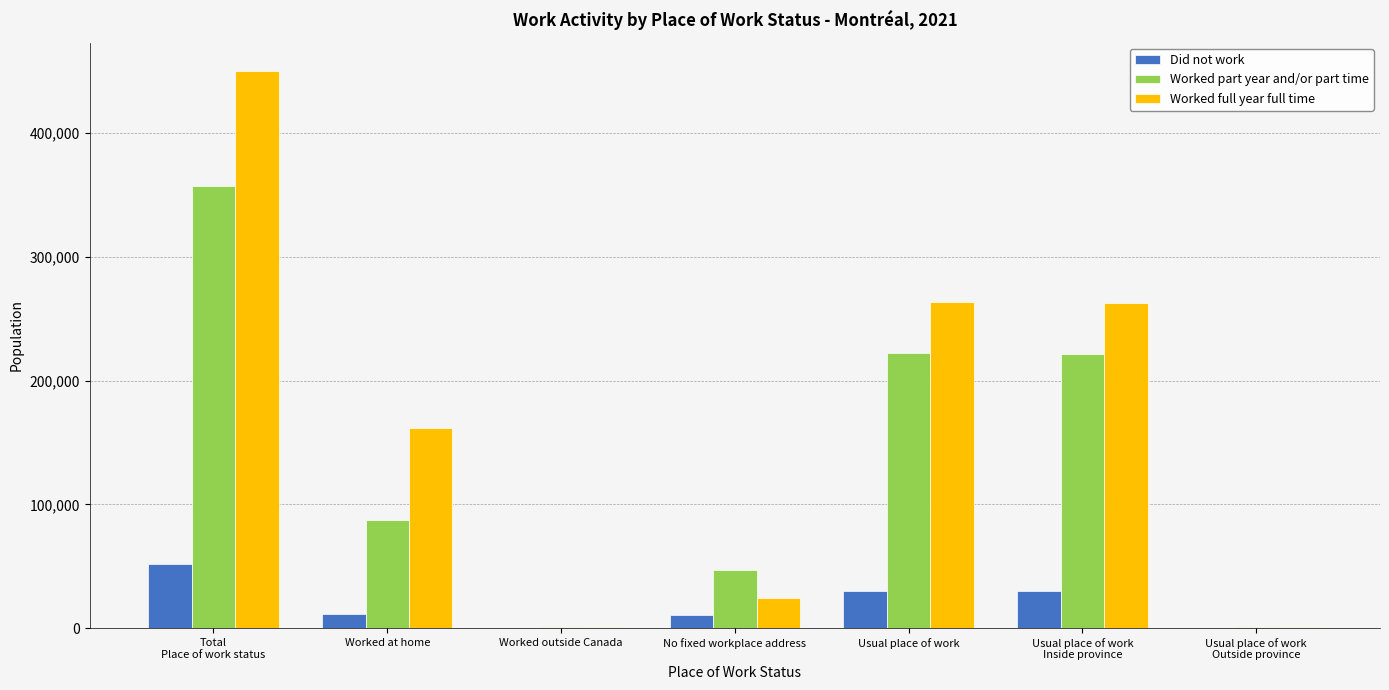

The value of Worked full year full time at Worked at home is 161540. True or false?

True